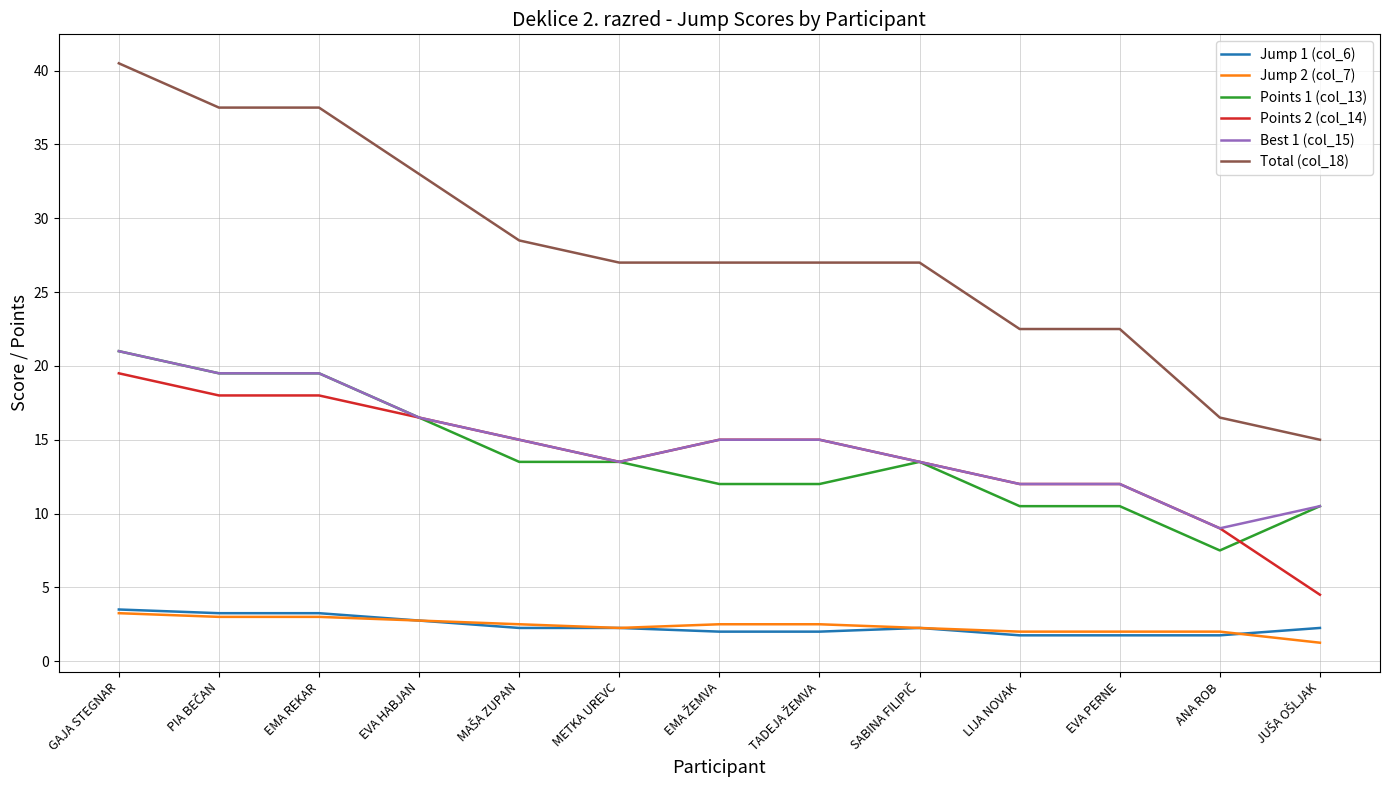

What is the difference between the maximum and minimum values in the Jump 2 (col_7) series?

2.0